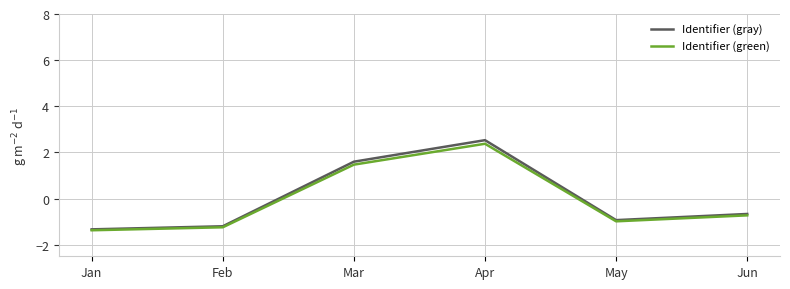

Reading left to right, what are all the values shown in this chart?

Identifier (gray): -1.3	-1.2	1.6	2.5	-0.9	-0.7
Identifier (green): -1.4	-1.2	1.5	2.4	-1.0	-0.7